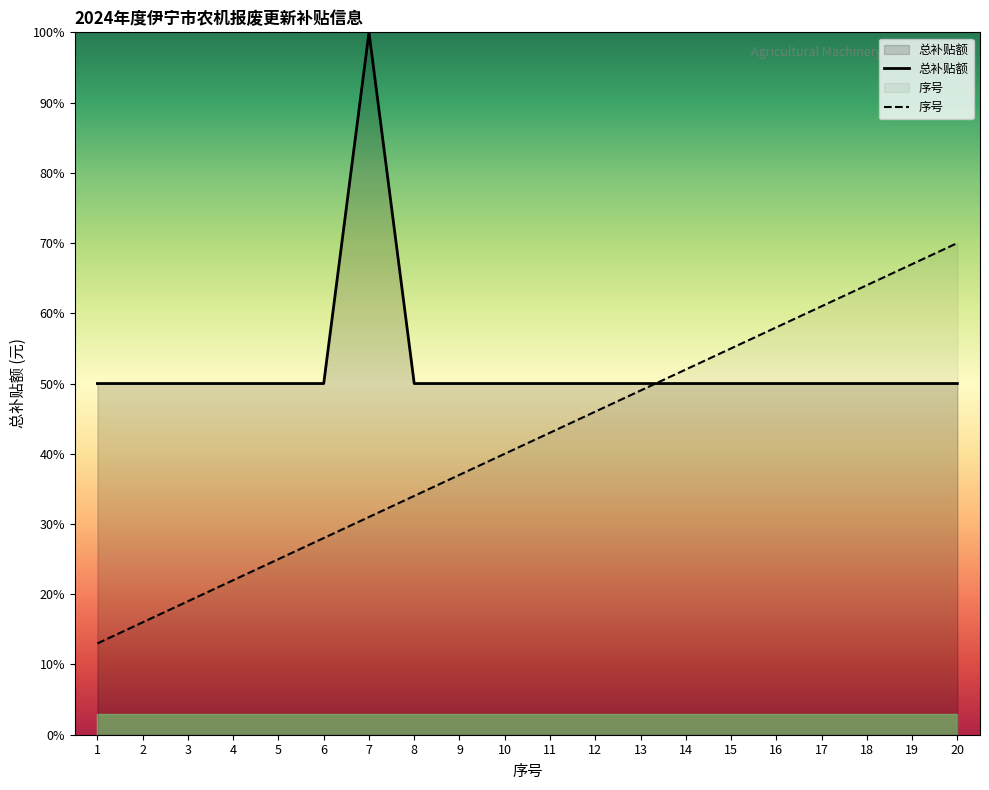

What are all the series names shown in the legend?

总补贴额, 序号